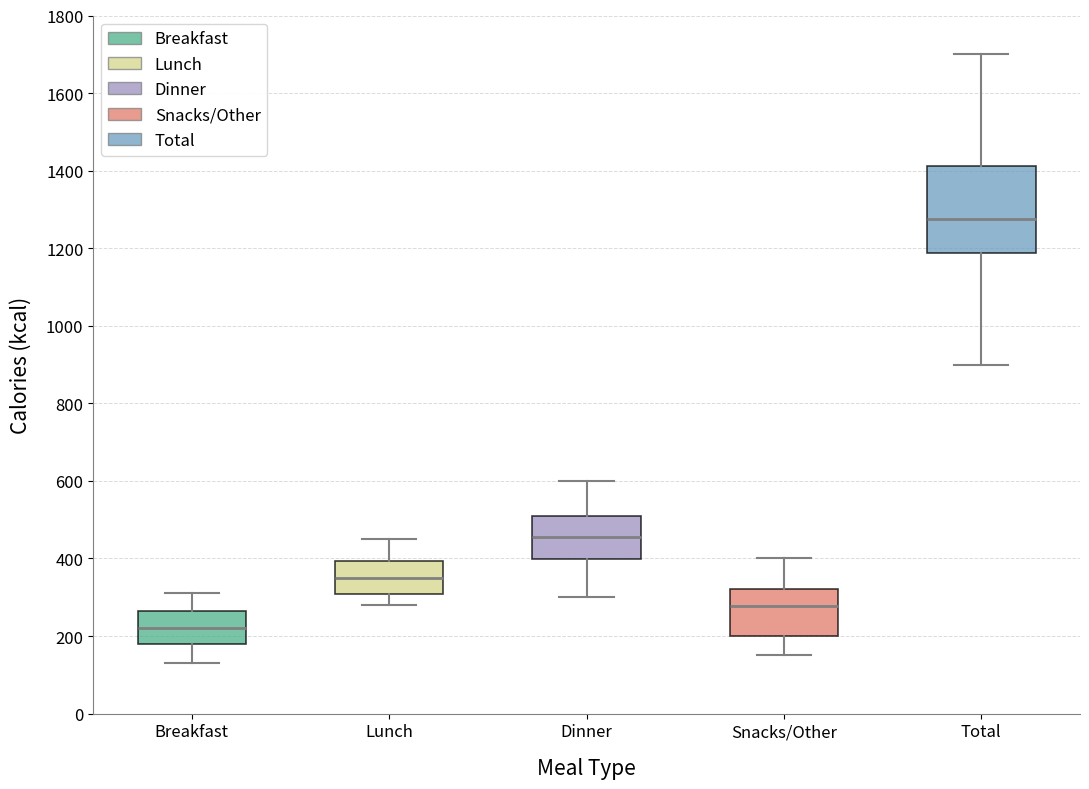

Reading left to right, read every box against the y-axis: the position of its median line, the range the box covers, and the ends of its whiskers. The values are not printed on the chart, so give them approximately, as read against the axis.

Breakfast: median 220, box 180 to 260, whiskers 140 to 320
Lunch: median 360, box 300 to 400, whiskers 280 to 460
Dinner: median 460, box 400 to 520, whiskers 300 to 600
Snacks/Other: median 280, box 200 to 320, whiskers 160 to 400
Total: median 1280, box 1180 to 1420, whiskers 900 to 1700